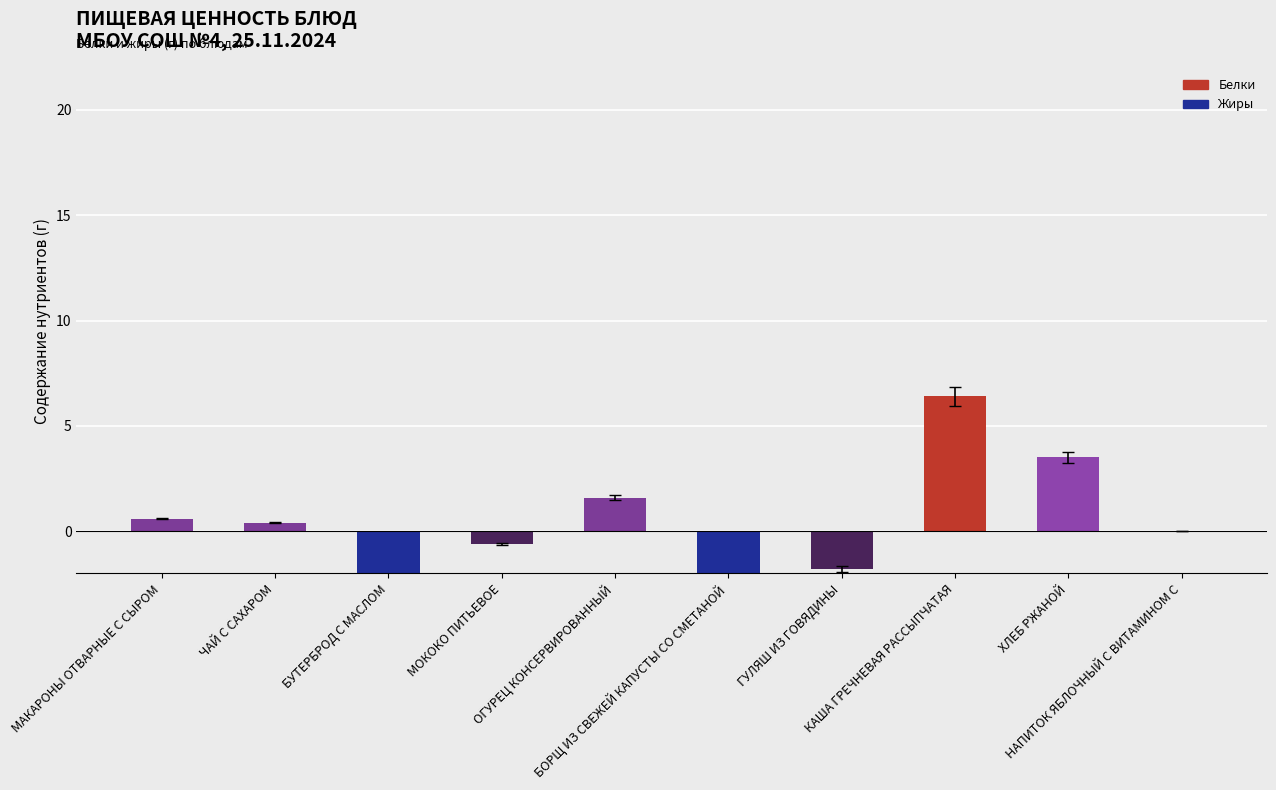

What position from the left is НАПИТОК ЯБЛОЧНЫЙ С ВИТАМИНОМ С?

10